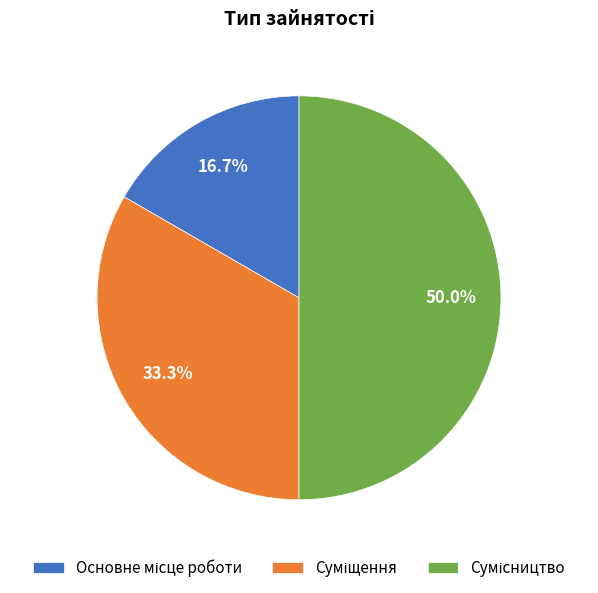

To the nearest percent, what portion does Суміщення represent?

33%